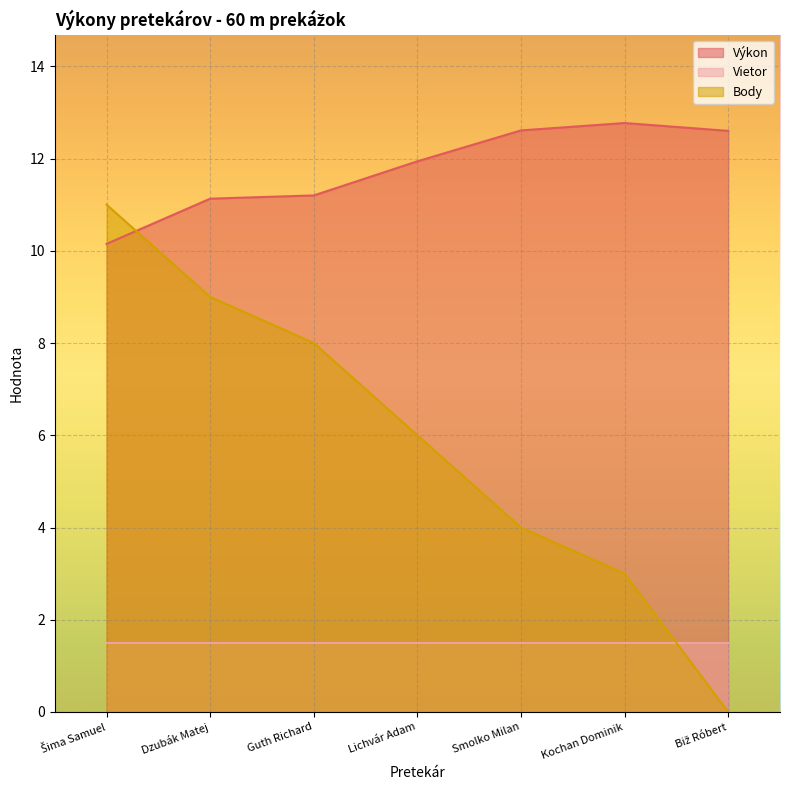

True or false: Body has more than 0 interior local peaks.

False